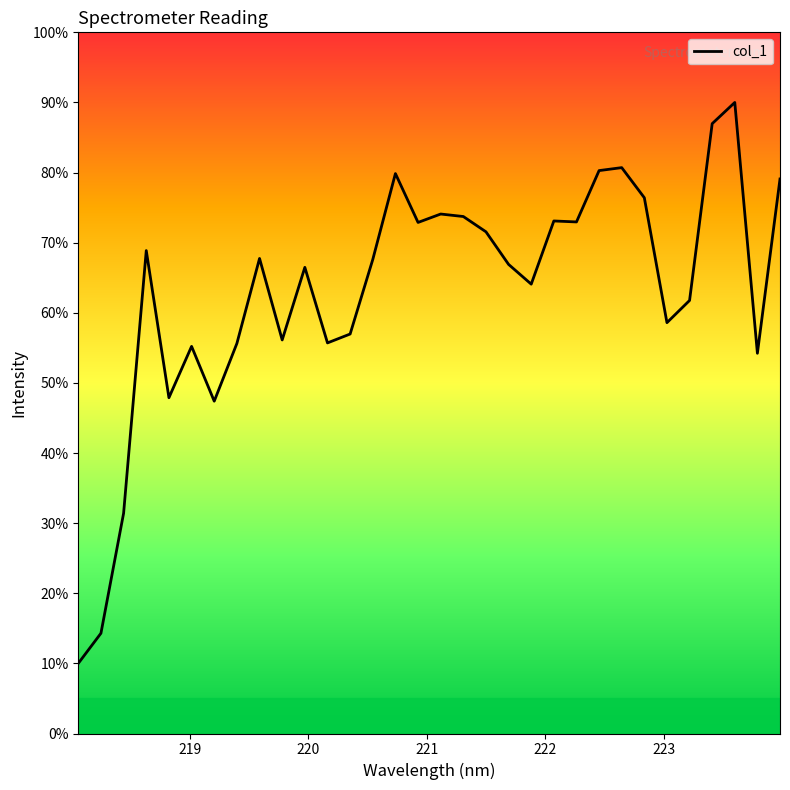

What is the greatest value displayed?

90.0